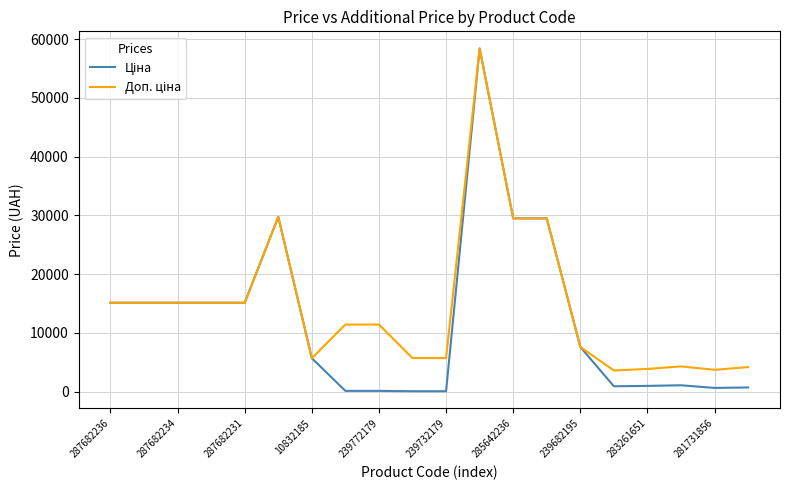

What is the greatest value displayed?

58426.5